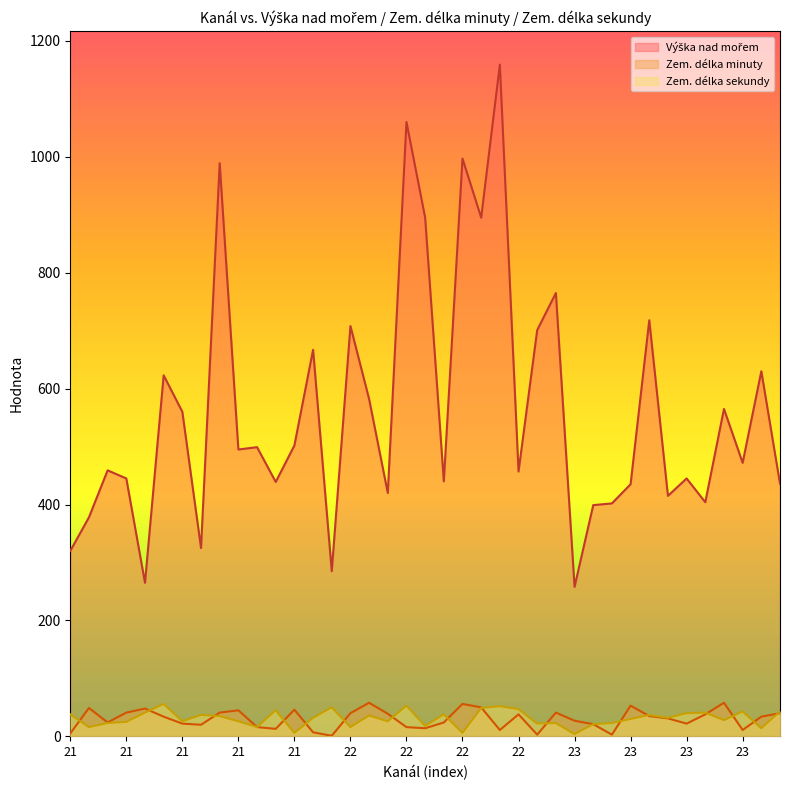

What is the sum of all Zem. délka minuty values?

1175